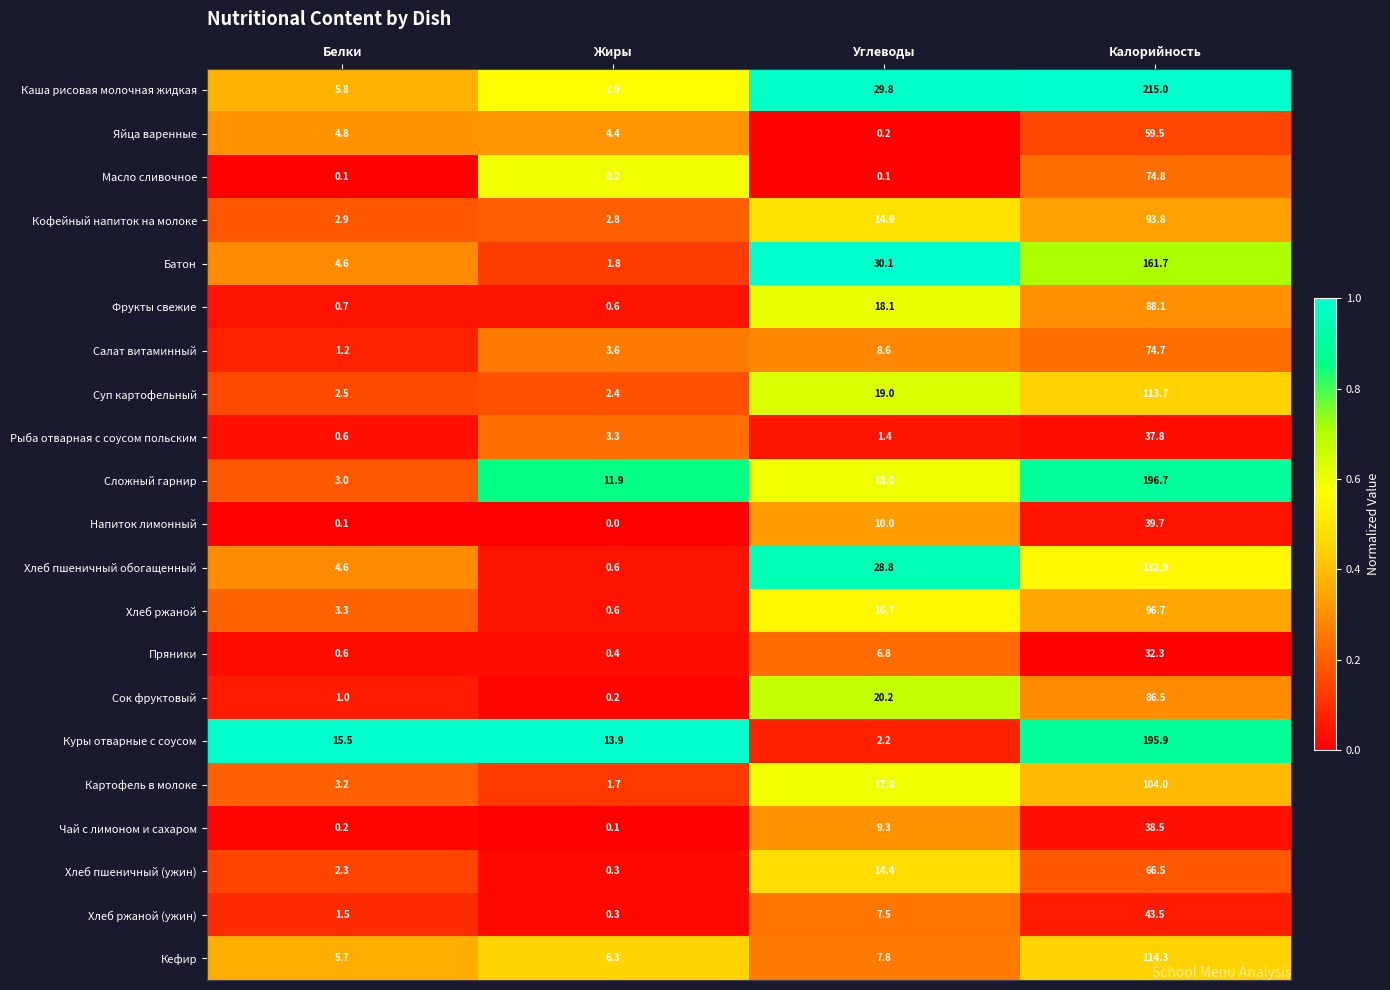

How many categories are shown in the chart?

4